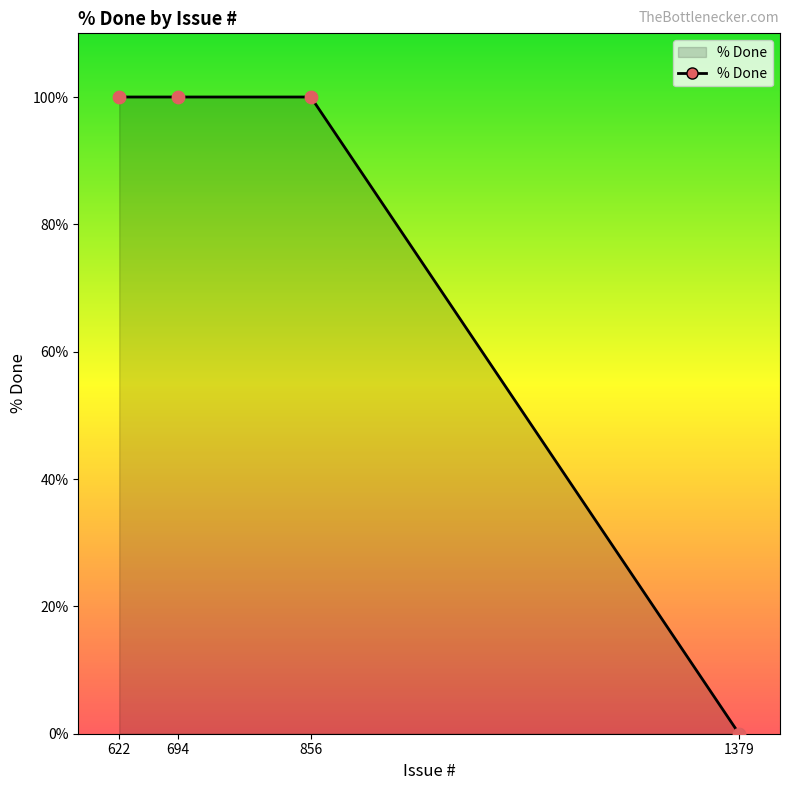

Approximately how many times larger is the value at 856 compared to 694?

1.0